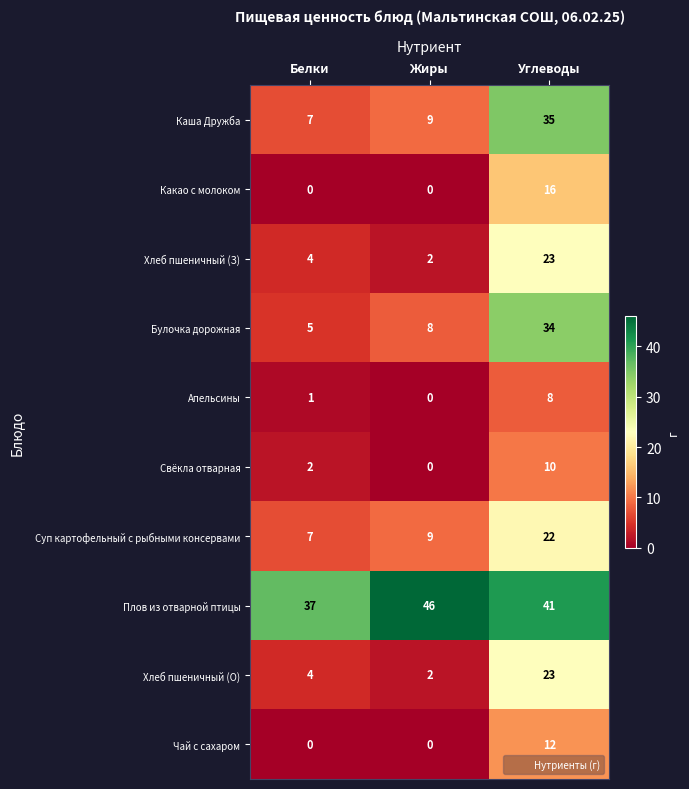

Which series has the largest range (max minus min)?

Булочка дорожная